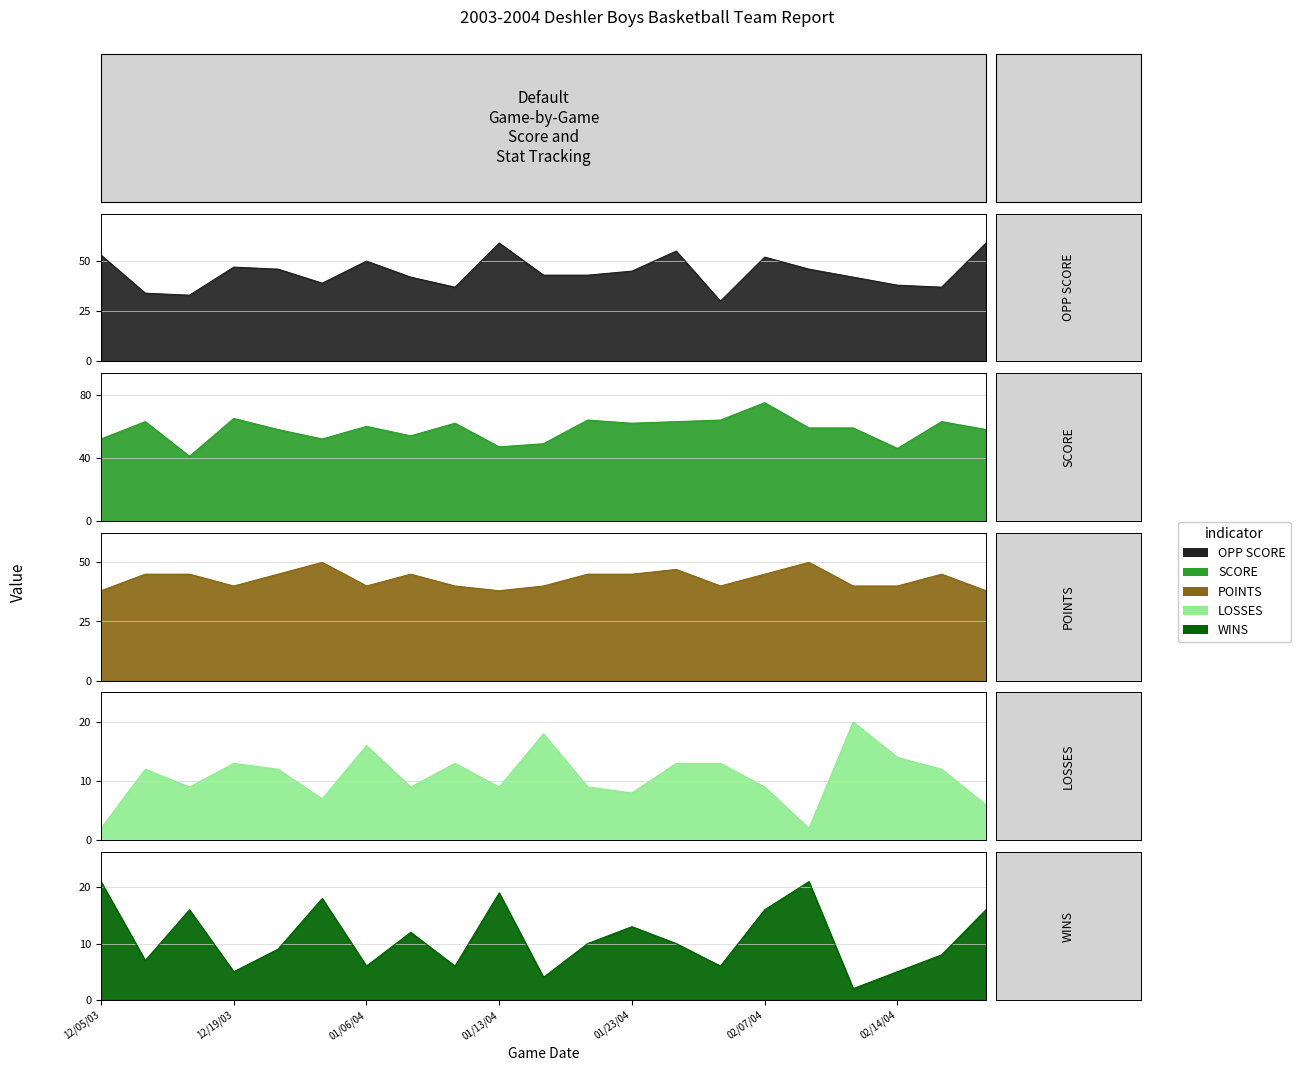

Rank the categories by OPP SCORE value from lowest to highest.

02/03/04, 12/16/03, 12/12/03, 01/09/04, 02/20/04, 02/14/04, 12/30/03, 01/08/04, 02/12/04, 01/16/04, 01/19/04, 01/23/04, 12/29/03, 02/09/04, 12/19/03, 01/06/04, 02/07/04, 12/05/03, 01/27/04, 01/13/04, 02/24/04